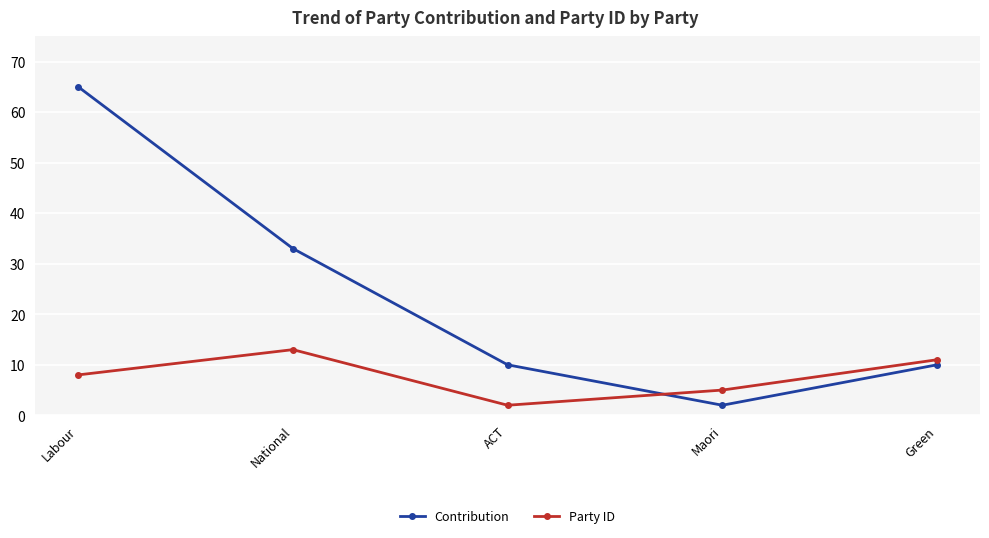

Rank the series by their maximum value, from highest to lowest.

Contribution, Party ID